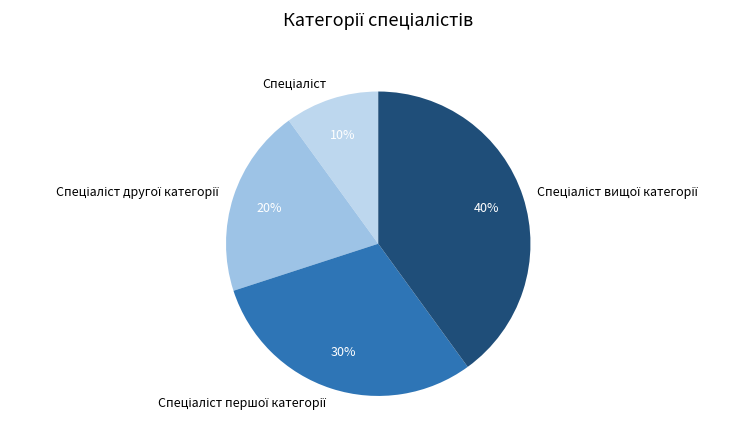

Does any single category account for the majority?

No